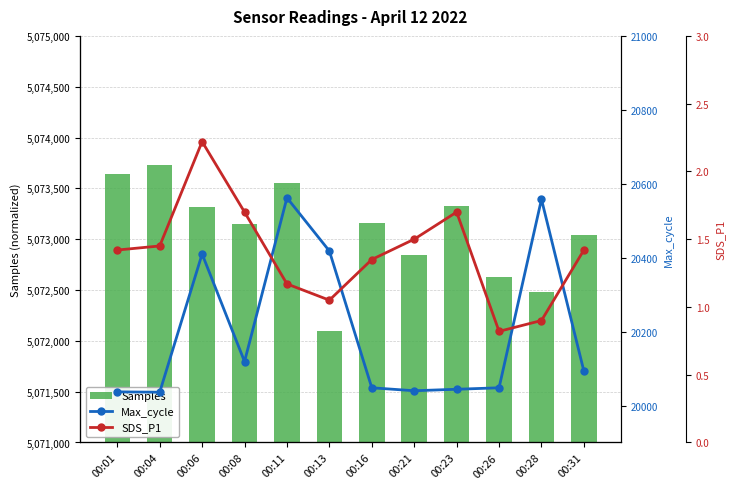

What is the difference between the highest and lowest values at 00:01?

20035.6